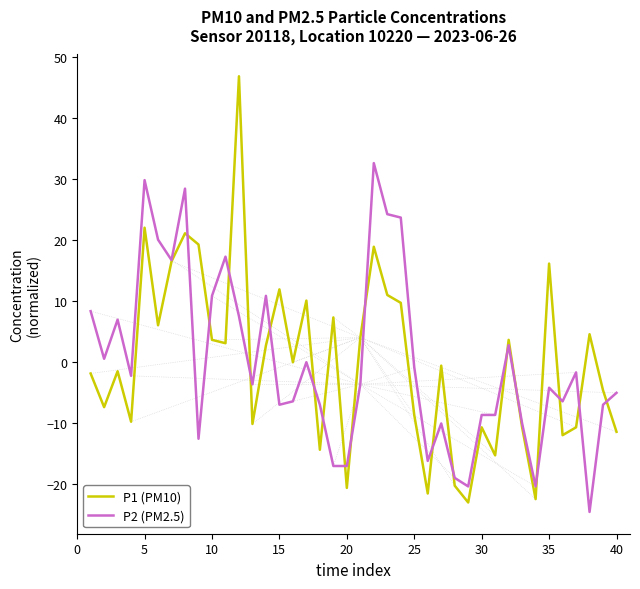

What are all the series names shown in the legend?

P1 (PM10), P2 (PM2.5)